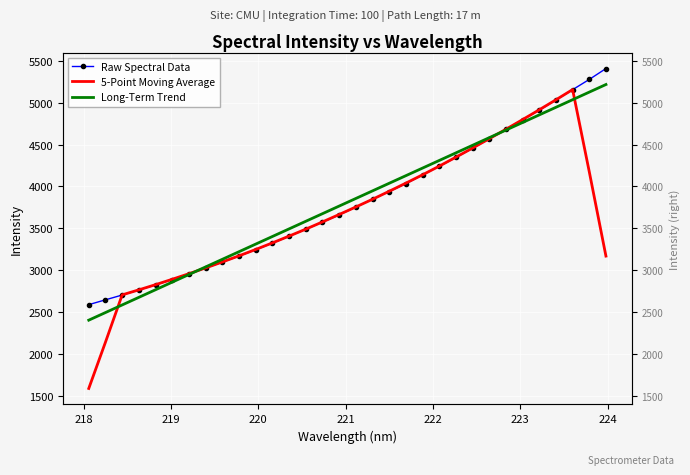

Reading right to left, extract all data points from this chart.

Raw Spectral Data: 5407.5	5277.6	5155.2	5032.1	4910.2	4797.1	4682.0	4568.8	4455.4	4345.7	4240.1	4137.6	4032.7	3938.9	3847.9	3754.3	3659.7	3573.5	3488.9	3404.9	3322.7	3244.6	3168.6	3095.5	3026.0	2955.9	2887.7	2824.3	2763.8	2703.2	2645.9	2588.2
5-Point Moving Average: 3168.1	4174.5	5156.5	5034.4	4915.3	4798.0	4682.7	4569.8	4458.4	4349.5	4242.3	4139.0	4039.4	3942.3	3846.7	3754.9	3664.9	3576.3	3489.9	3406.9	3325.9	3247.3	3171.5	3098.1	3026.7	2957.9	2891.5	2827.0	2765.0	2705.1	2140.2	1587.5
Long-Term Trend: 5216.8	5126.2	5035.5	4944.9	4854.2	4763.5	4672.8	4582.1	4491.4	4400.7	4310.0	4219.3	4128.5	4037.7	3947.0	3856.2	3765.5	3674.7	3583.9	3493.1	3402.3	3311.5	3220.7	3129.8	3039.0	2948.1	2857.3	2766.4	2675.6	2584.7	2493.8	2403.0